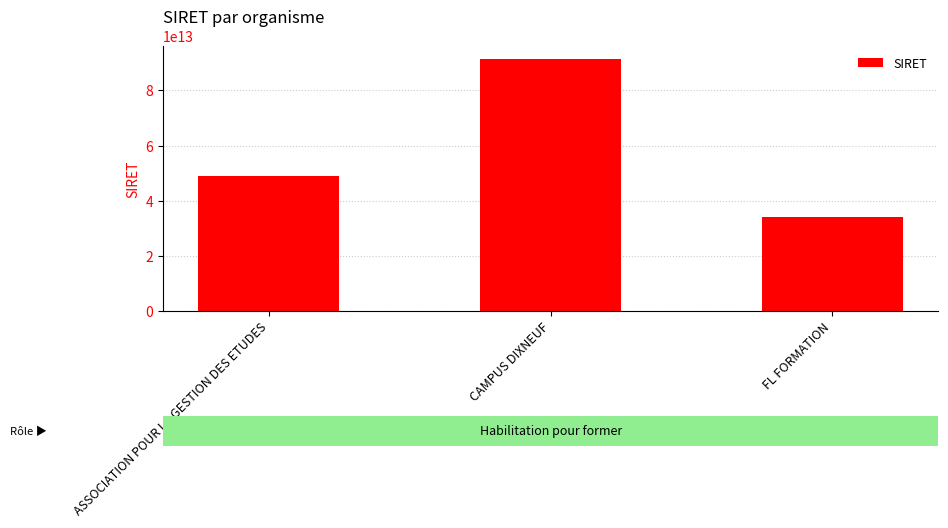

What is the label of the 1st bar from the right?

FL FORMATION